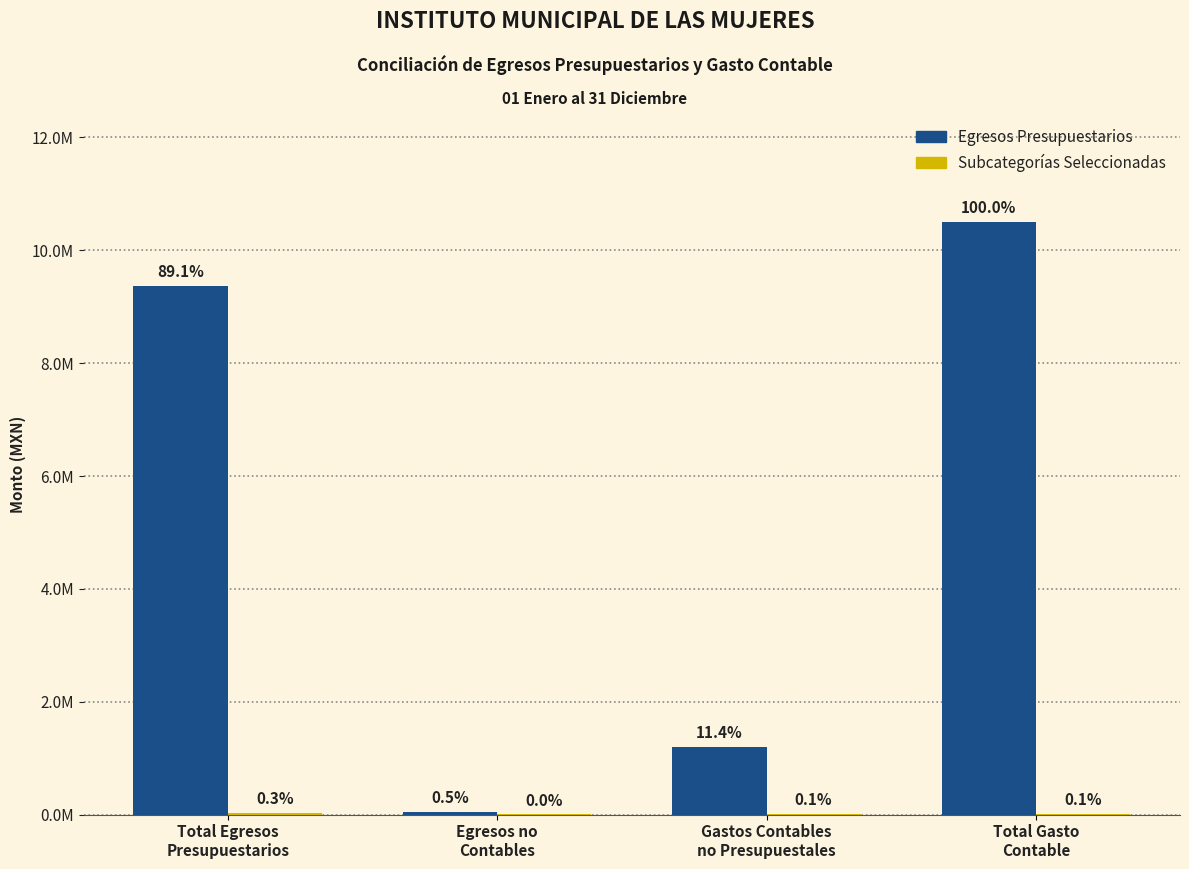

What is the sum of the Egresos Presupuestarios values at Total Egresos
Presupuestarios and Total Gasto
Contable?

19865477.5